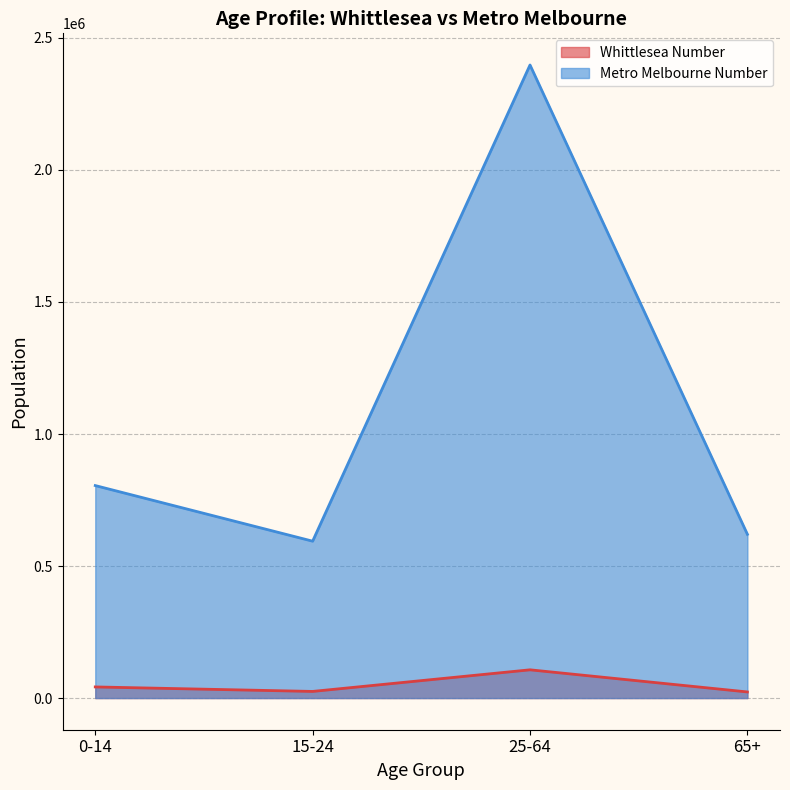

What is the sum of the Metro Melbourne Number values at 65+ and 0-14?

1424916.6